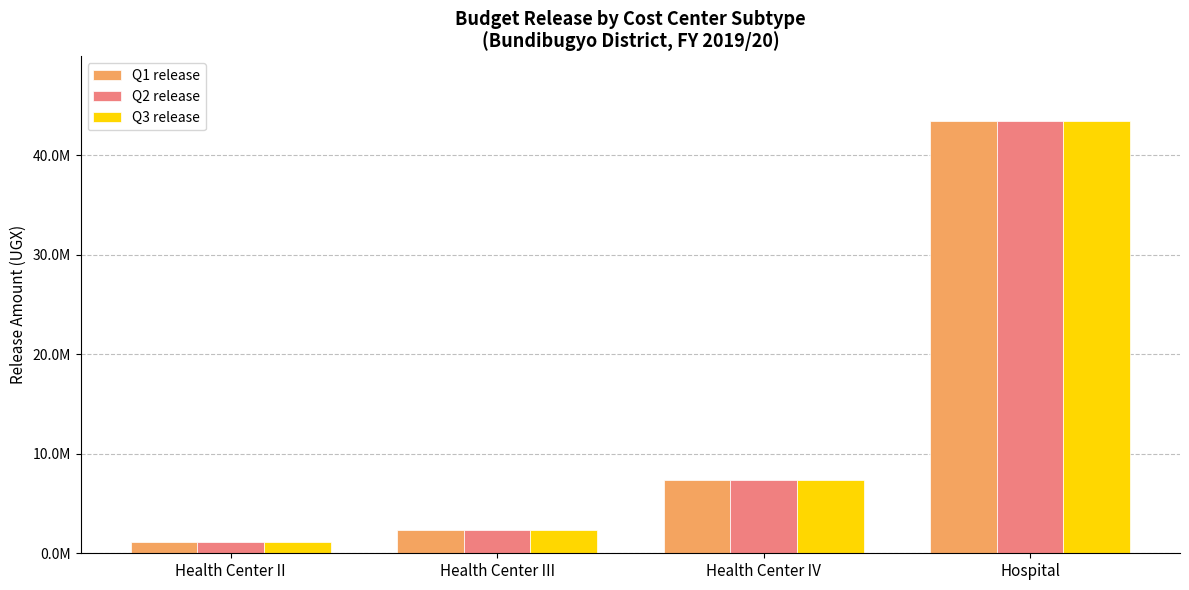

What is the label of the 1st bar from the right?

Hospital